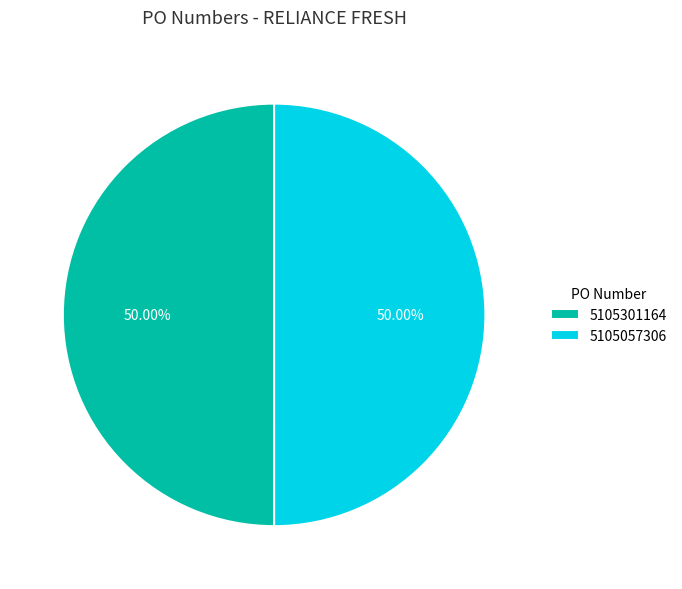

How many segments does this pie chart have?

2